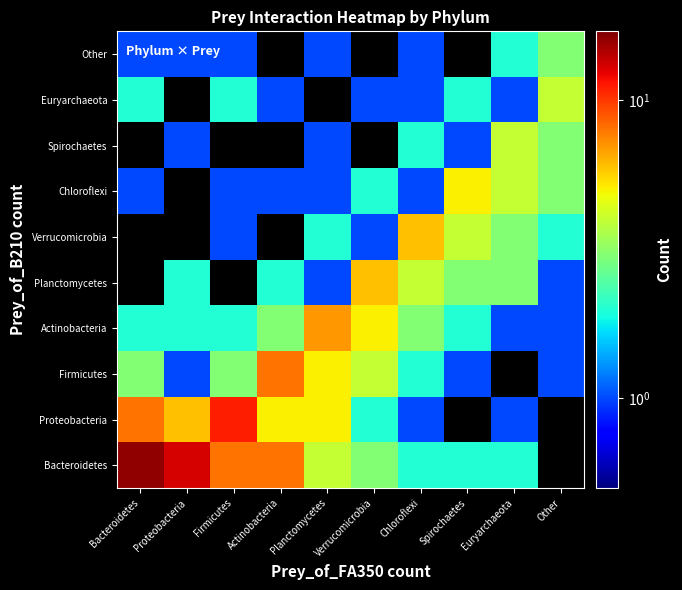

Which has a higher value, Spirochaetes or Planctomycetes?

Planctomycetes